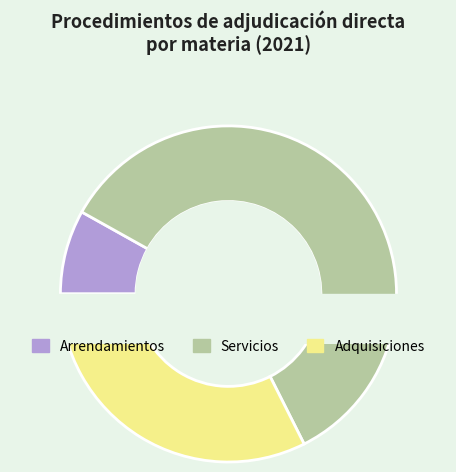

What is the smallest slice in the pie chart?

Arrendamientos